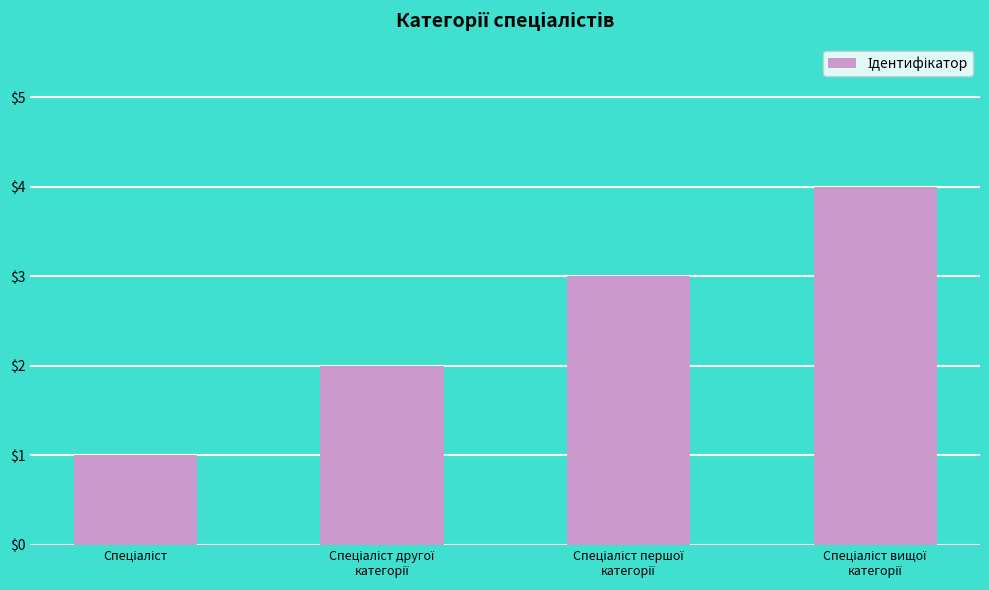

What is the sum of all values?

10